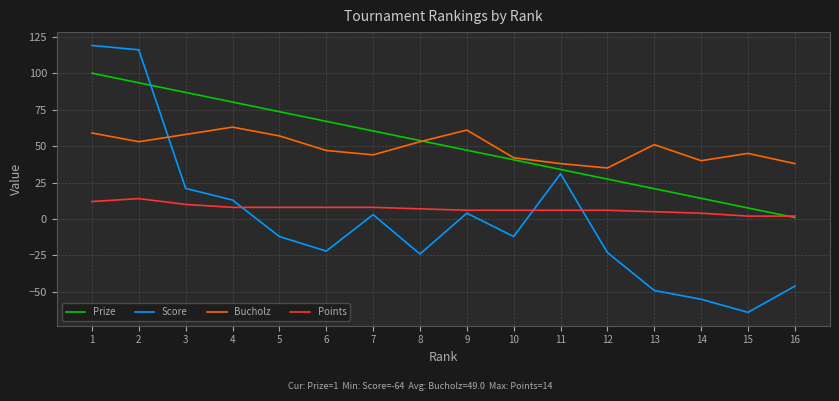

True or false: Bucholz and Points intersect in this chart.

False